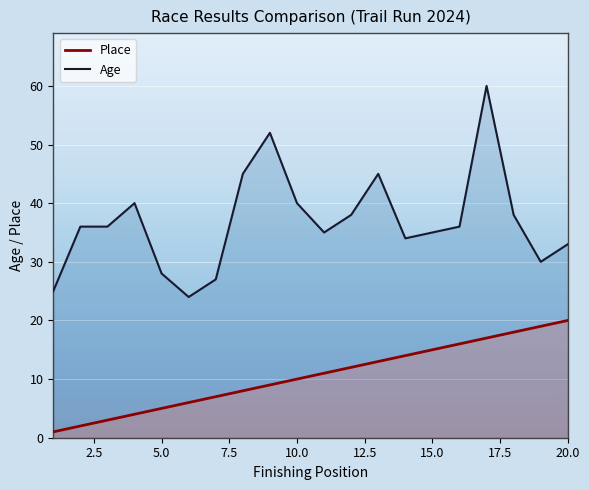

Is it true that Age equals 8 at 5.0?

False